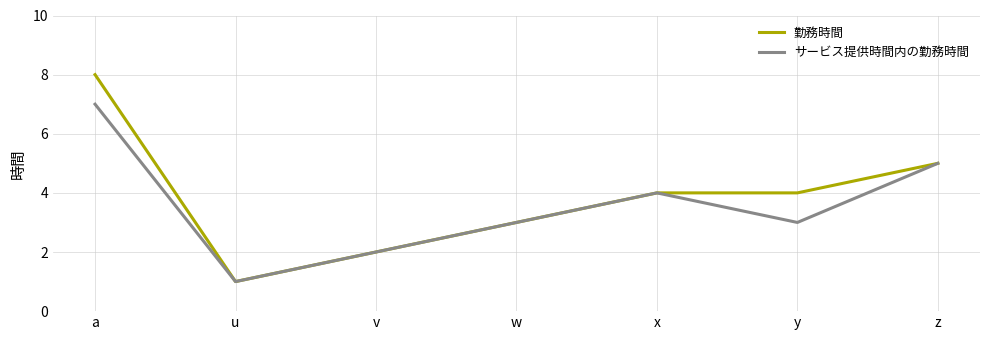

What is the total value across all series at w?

6